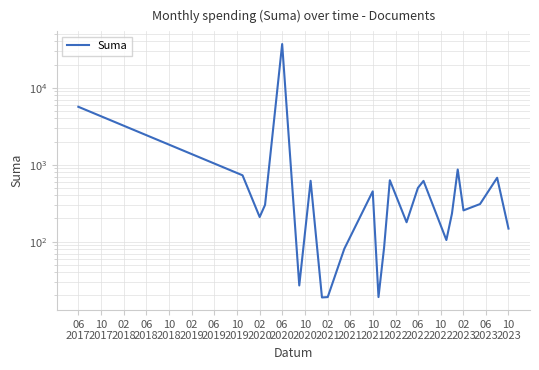

What is the maximum value shown in the chart?

36999.6